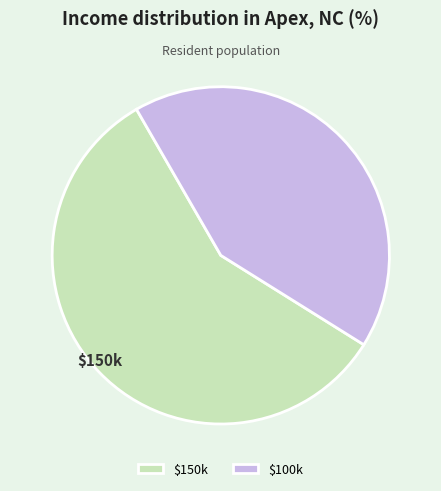

Which slice represents more than half of the pie?

$150k